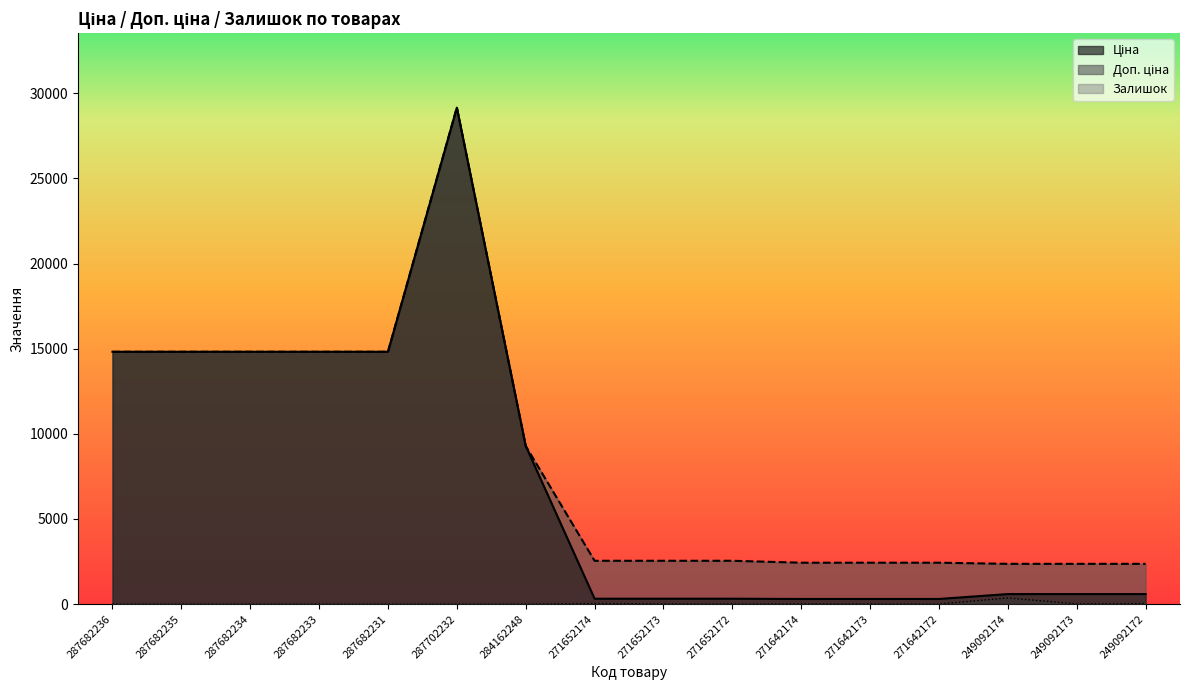

What is the spread (max minus min) of values at 284162248?

9290.5